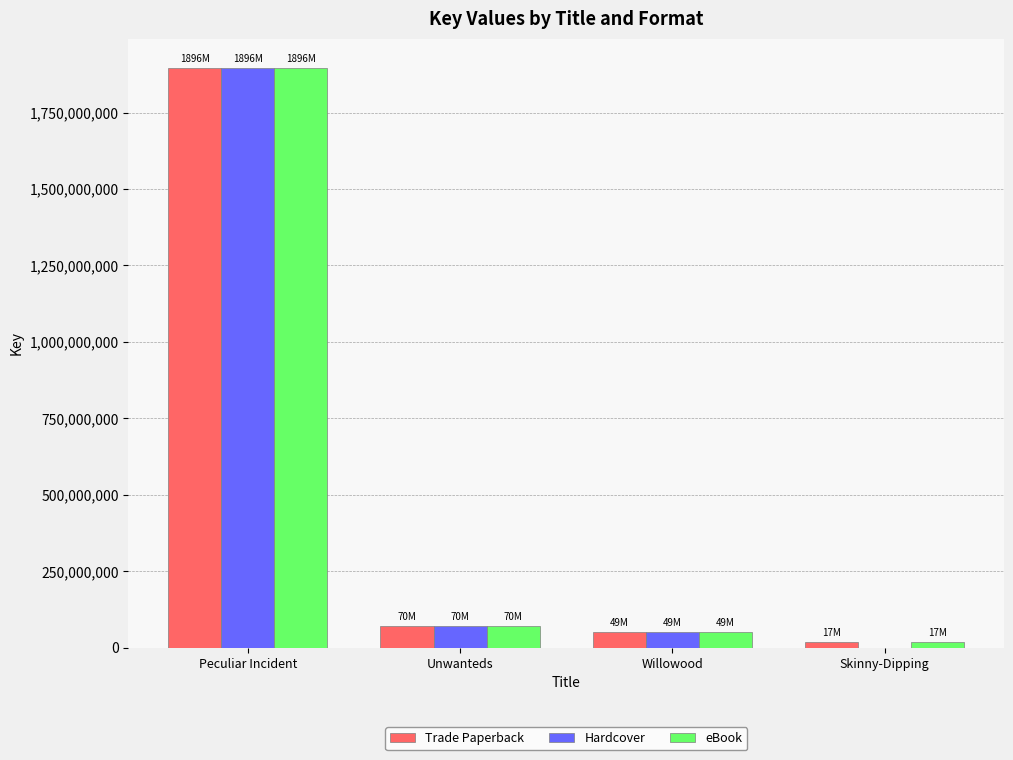

What is the sum of all Hardcover values?

2017123300